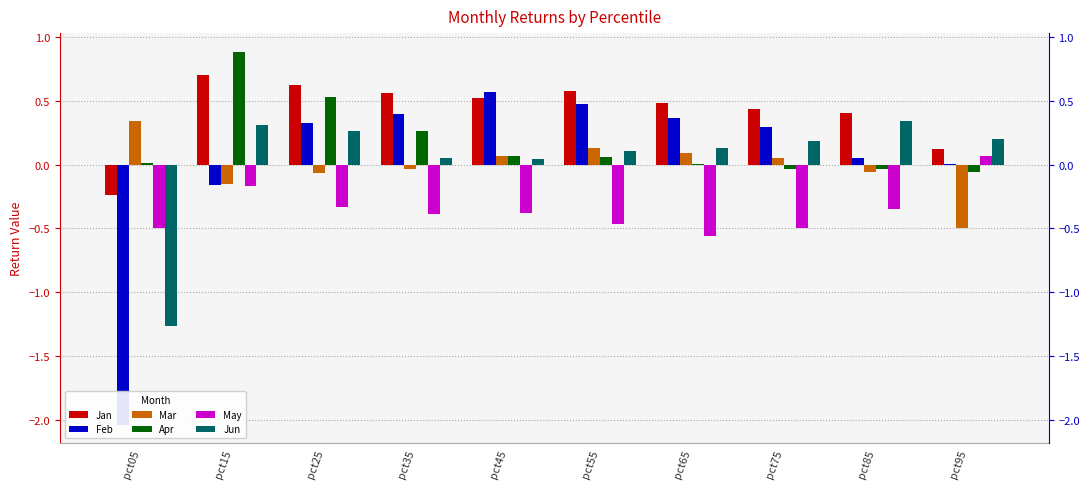

At which label is Apr closest to 0?

pct65